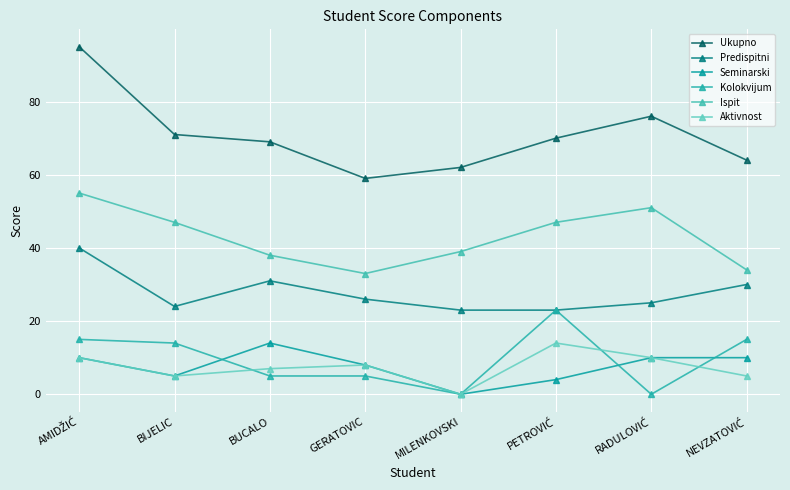

True or false: Predispitni and Ispit cross at least once.

False